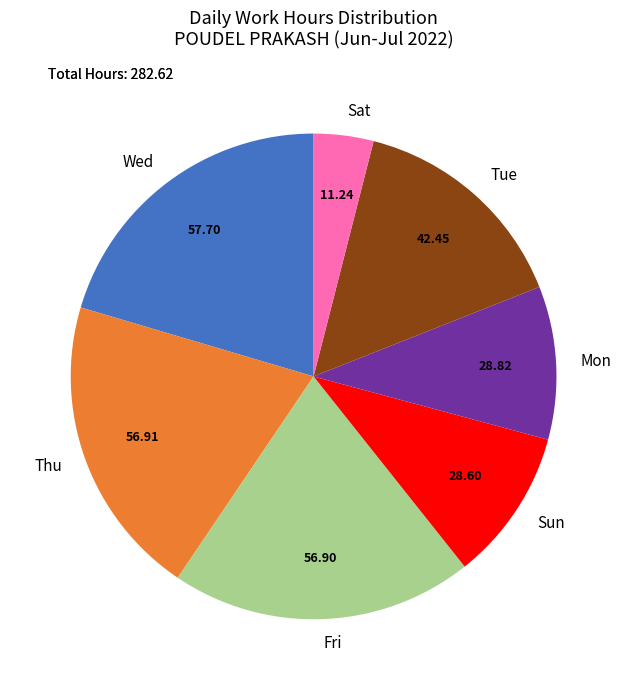

Which category has the smallest portion of the pie?

Sat